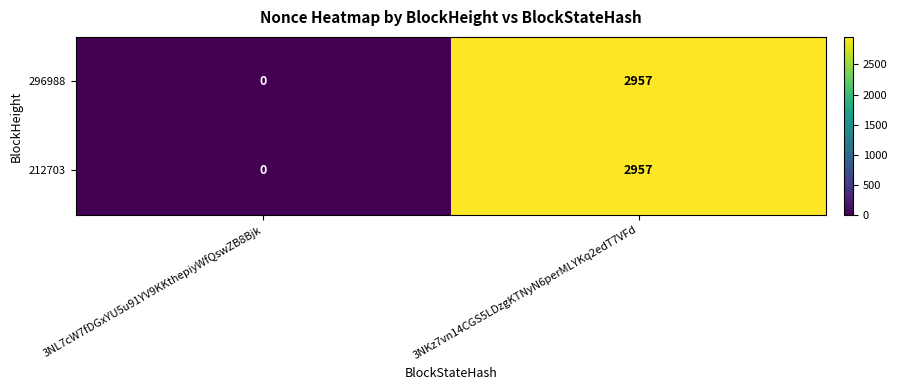

Rank the categories by 296988 value from highest to lowest.

3NKz7vn14CGS5LDzgKTNyN6perMLYKq2edT7VFd, 3NL7cW7fDGxYU5u91YV9KKthepiyWfQswZB8Bjk